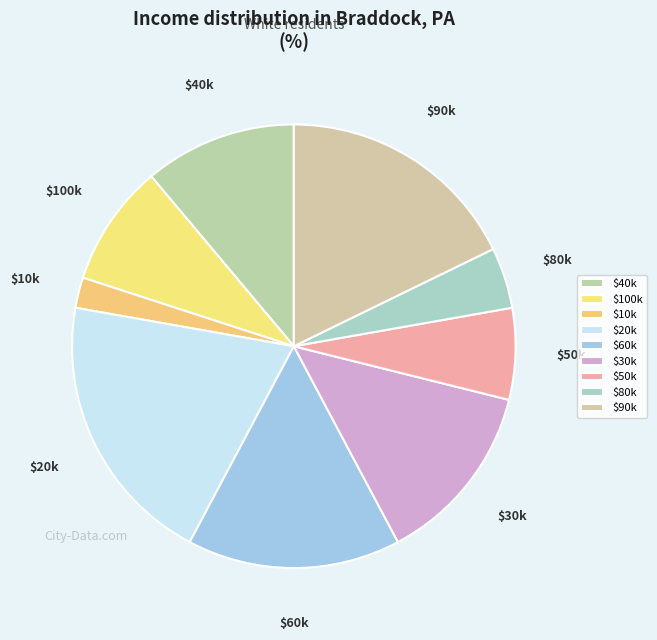

Is $100k the majority of the pie?

No